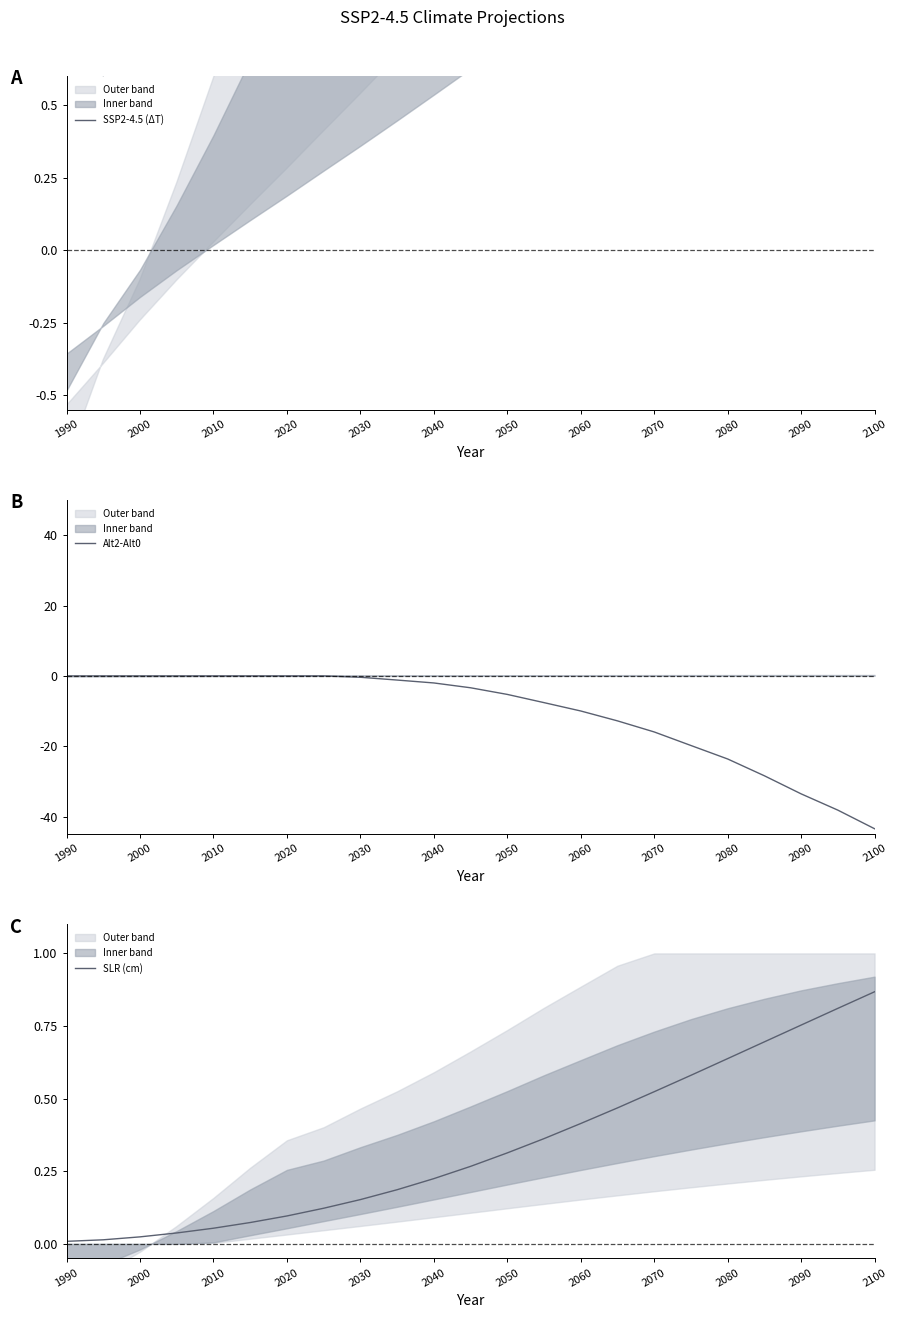

The Alt2-Alt0 series shows 0.0 at 2000. True or false?

True